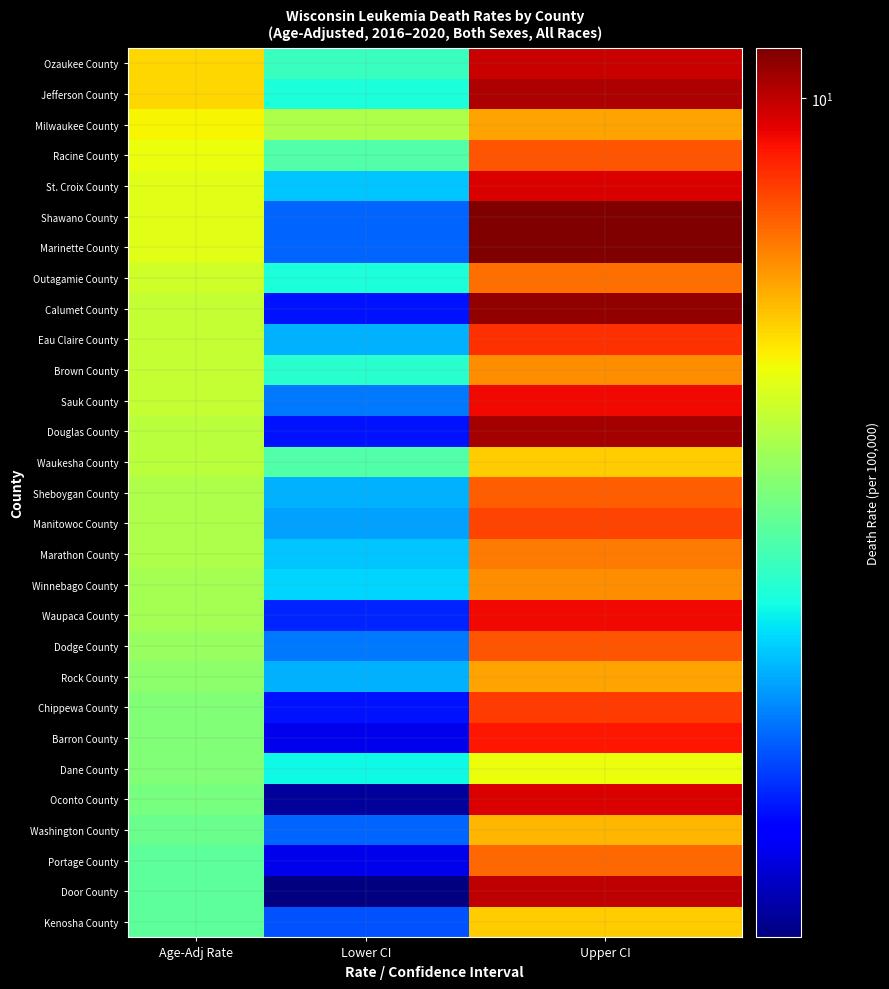

At how many categories does at least one series exceed 7?

2